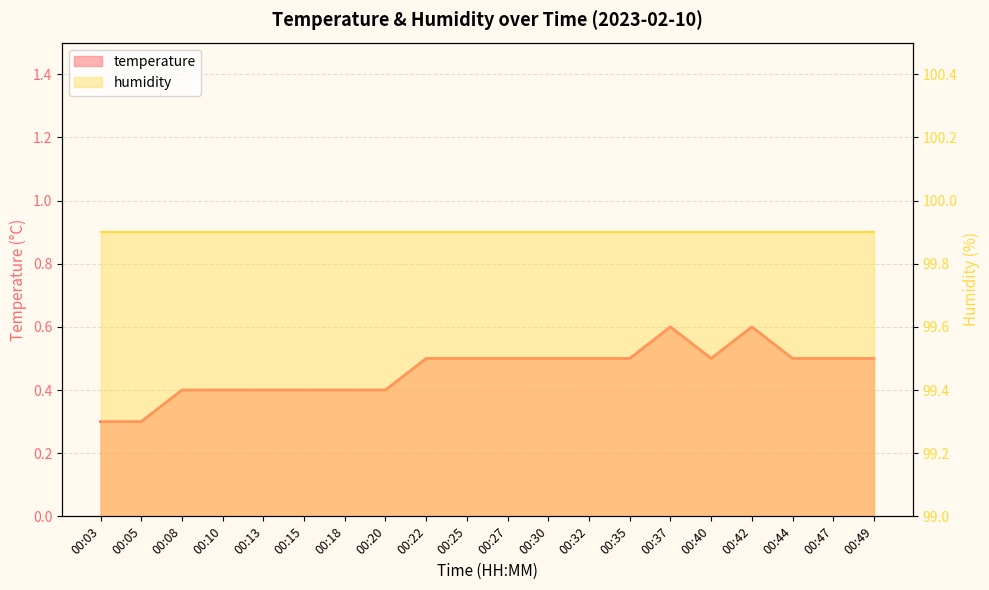

What is the smallest value displayed?

0.3